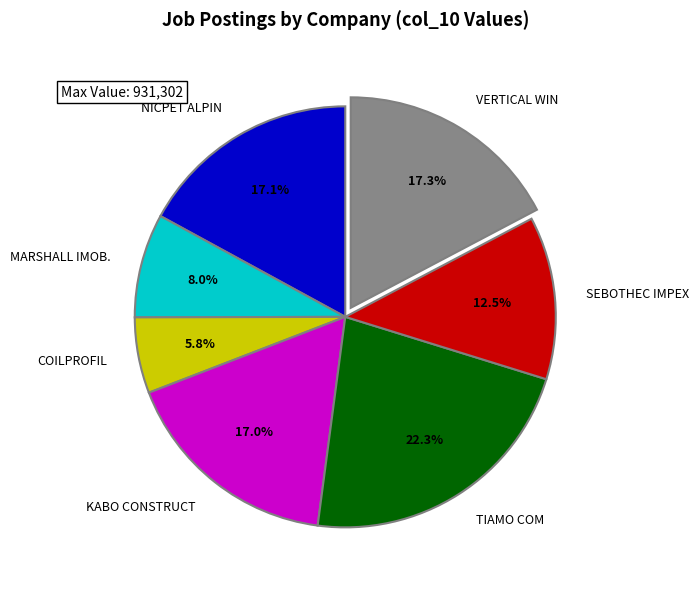

Which has a higher value, COILPROFIL or TIAMO COM?

TIAMO COM